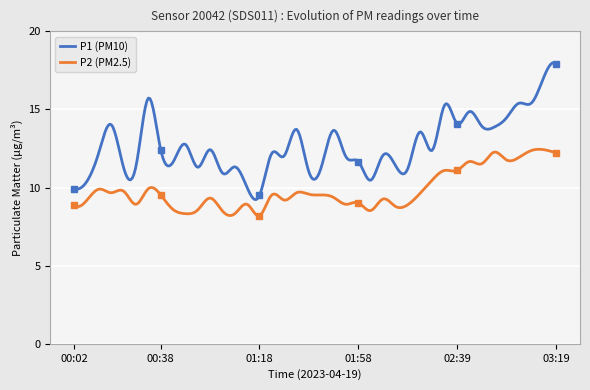

What are all the series names shown in the legend?

P1, P2